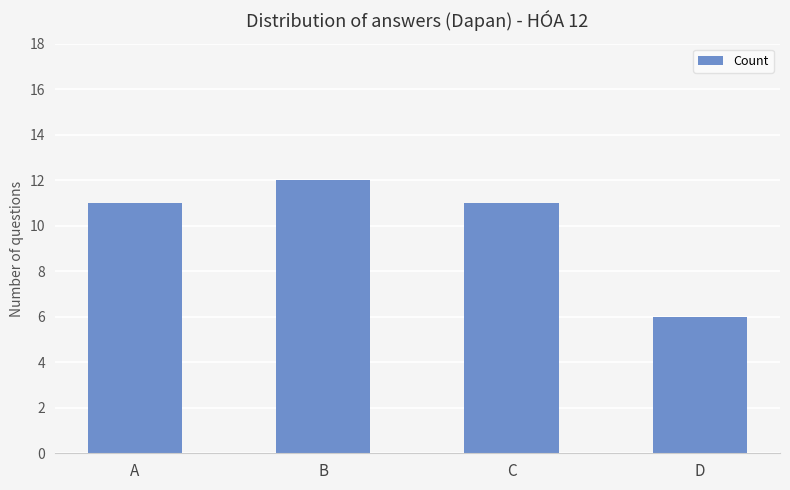

Between D and C, which is larger?

C